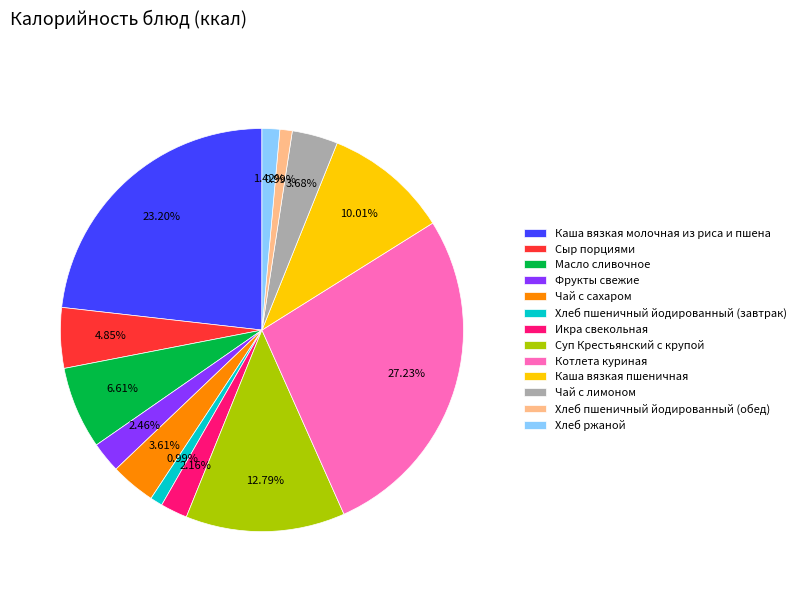

Does Сыр порциями represent more than half of the total?

No